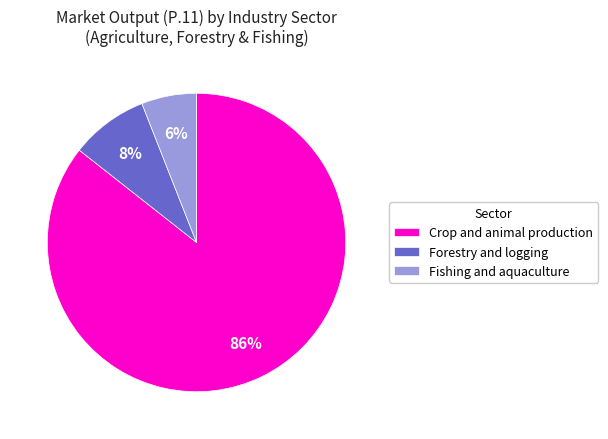

Is there any slice that represents more than half of the pie?

Yes